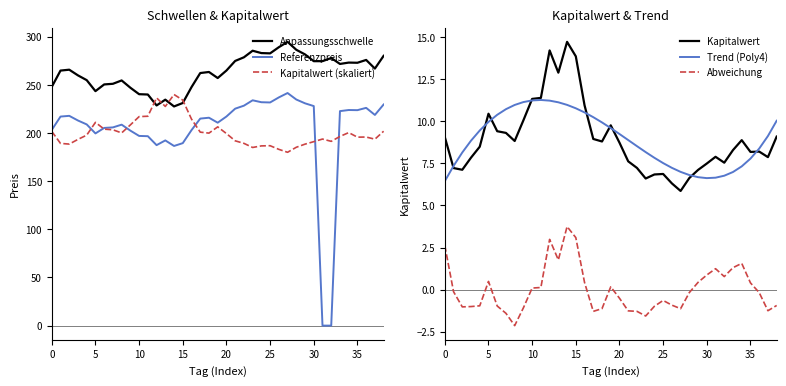

Where do Trend (Poly4) and Referenzpreis first cross each other?

30 and 31